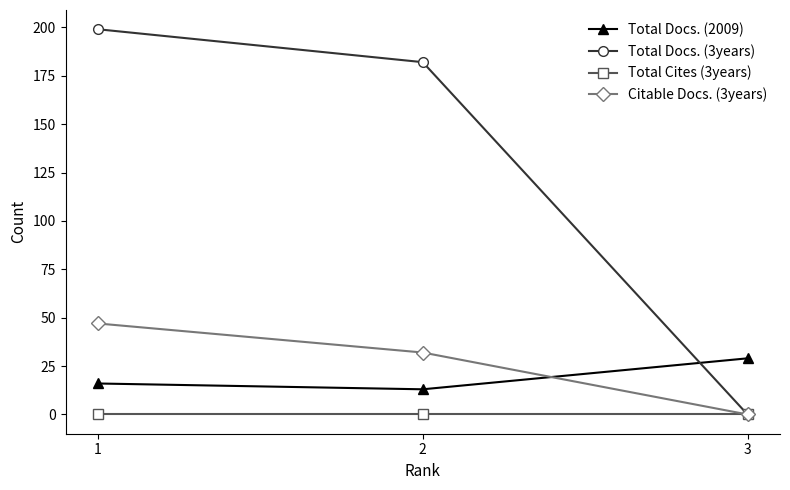

List the labels in order of Citable Docs. (3years) value, largest first.

1, 2, 3